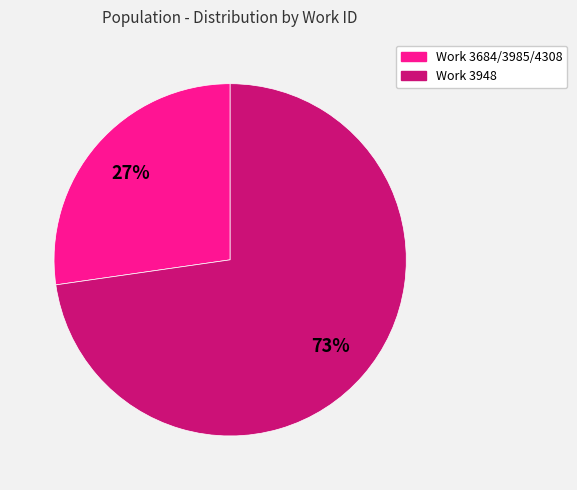

To the nearest percent, what is the average slice percentage?

50%